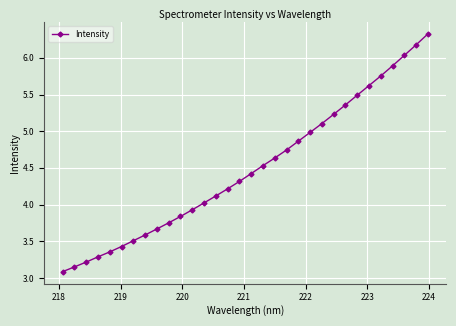

What is the sum of all values?

143.6